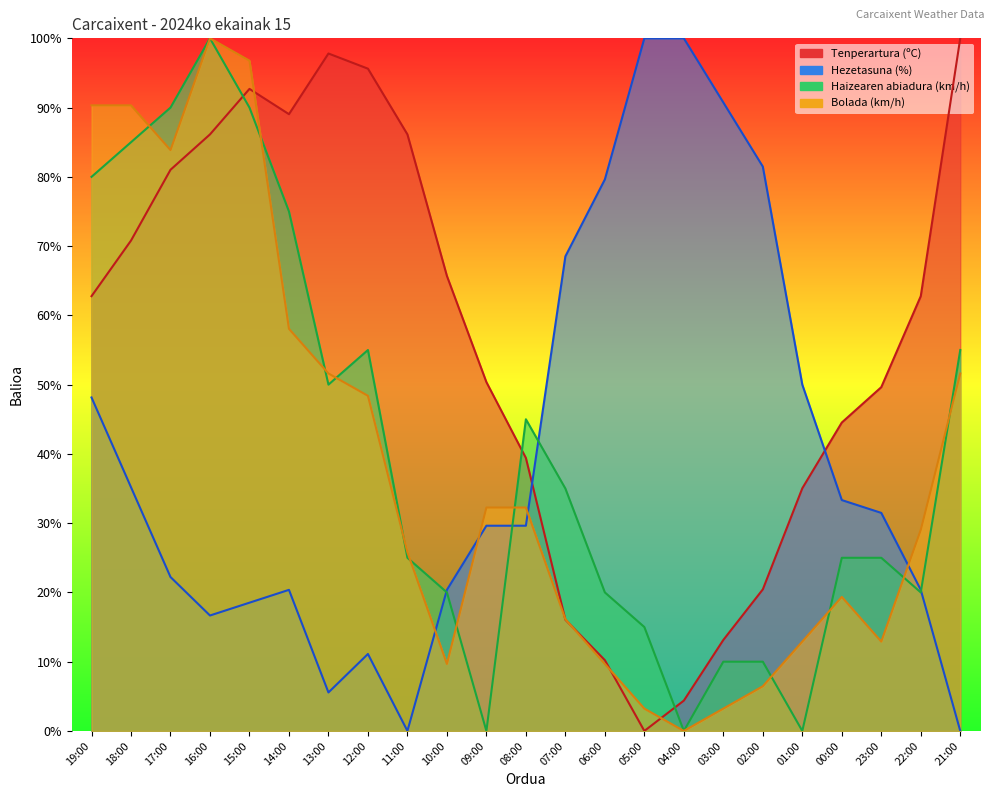

List the series in order of their peak value, lowest first.

Tenperartura (ºC), Hezetasuna (%), Haizearen abiadura (km/h), Bolada (km/h)